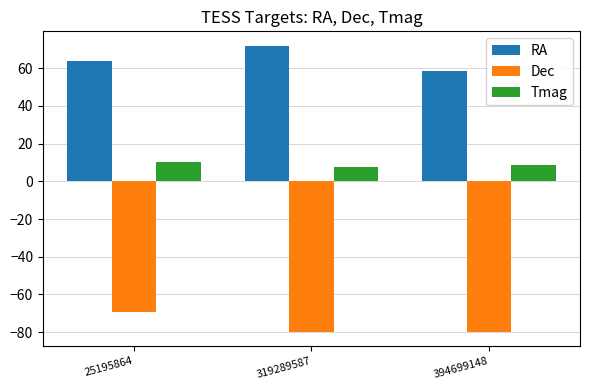

What is the approximate value of Dec at 394699148?

-79.8